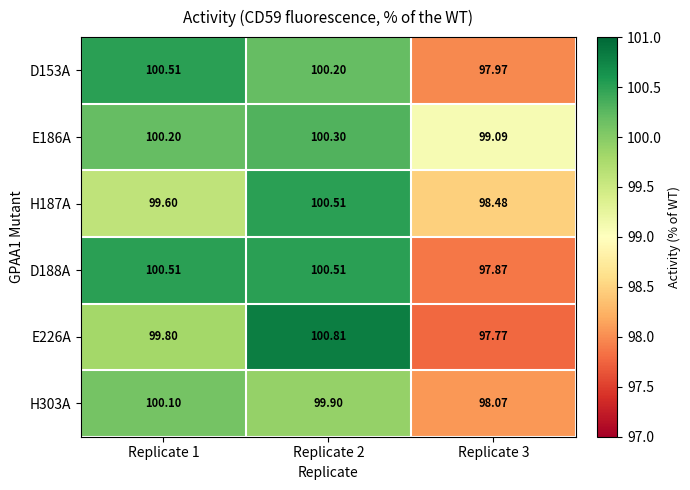

Between Replicate 1 and Replicate 2, which series saw the biggest shift?

E226A